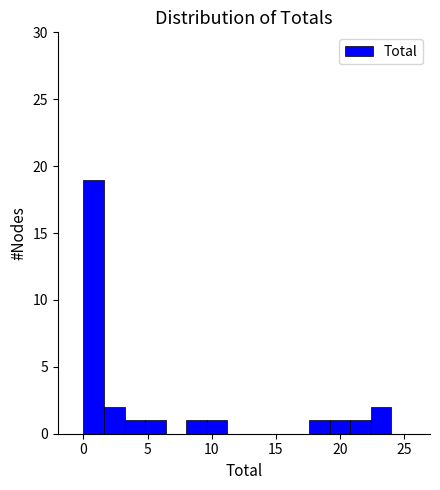

Read against the x-axis, roughly where is the centre of the tallest bar?

1.0